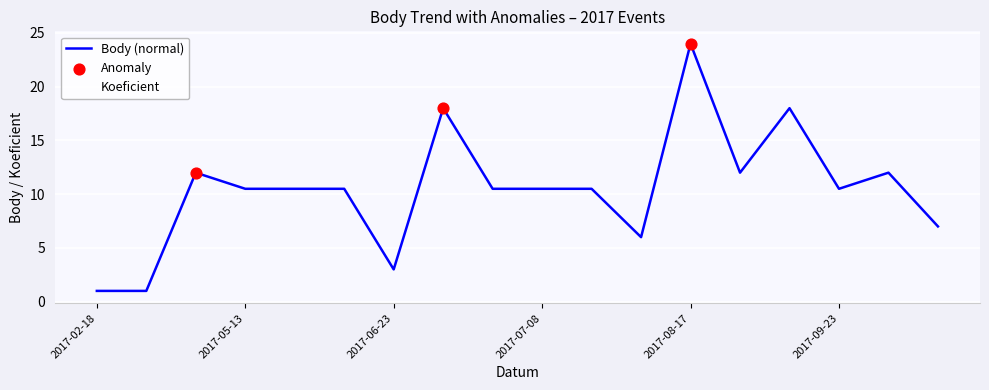

At how many categories does at least one series exceed 9?

13